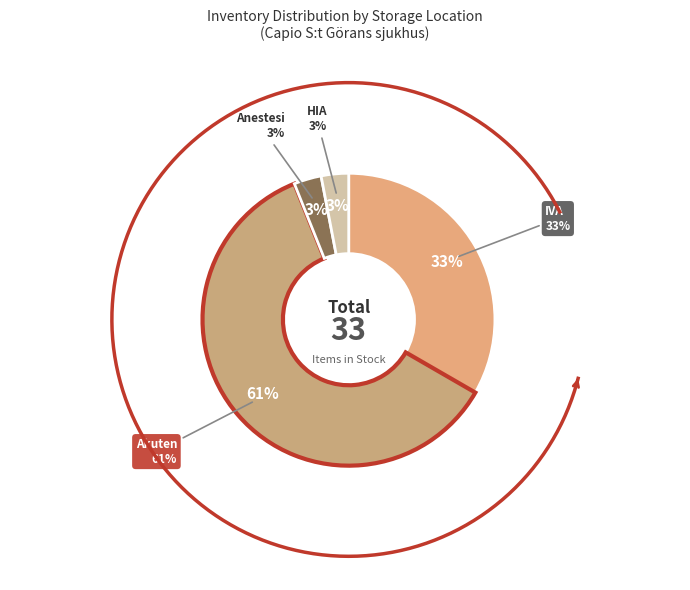

How many segments does this pie chart have?

4